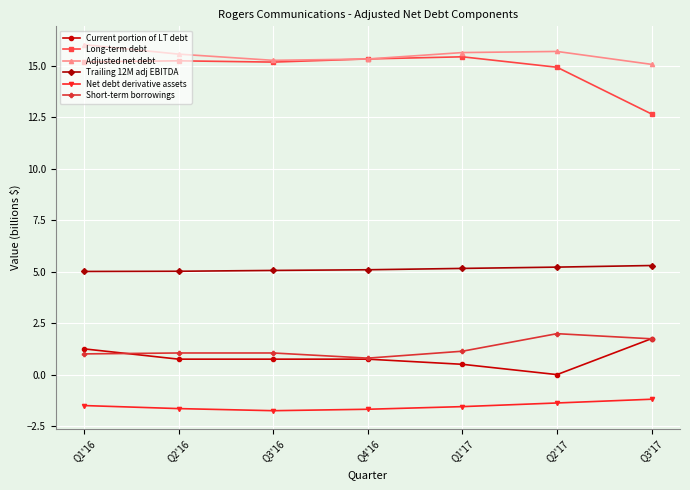

How many data points does each series have?

7